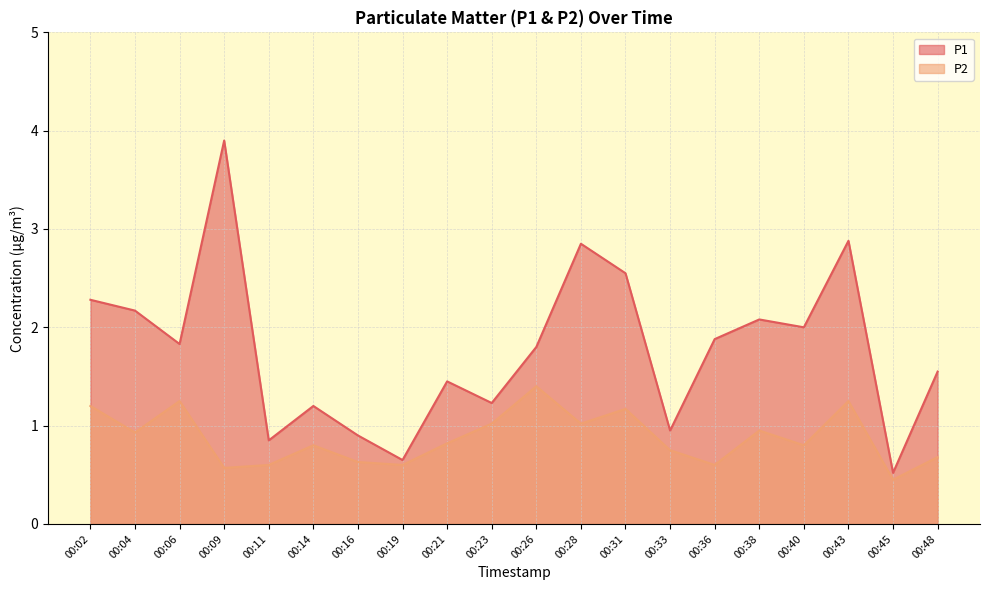

Which category has the highest value in the P1 series?

00:09